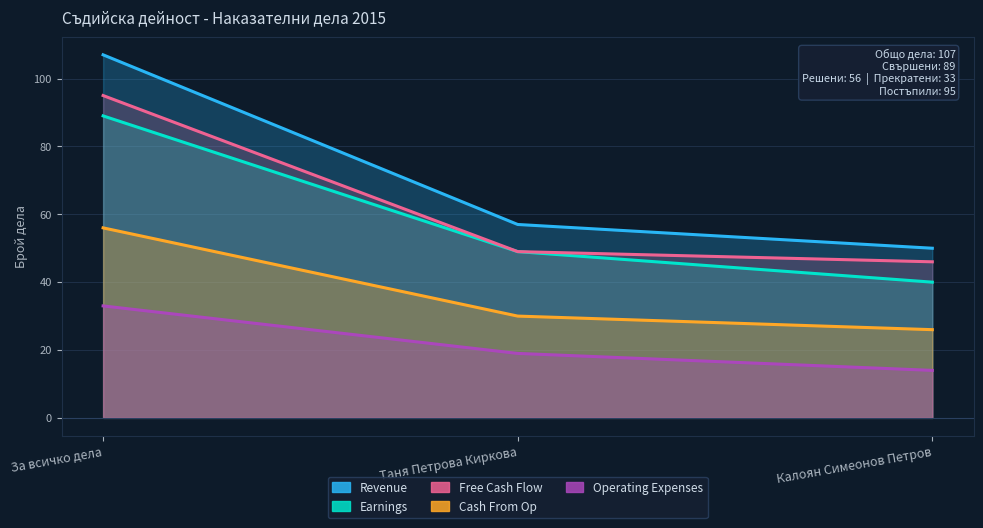

The Operating Expenses series shows 19 at Таня Петрова Киркова. True or false?

True